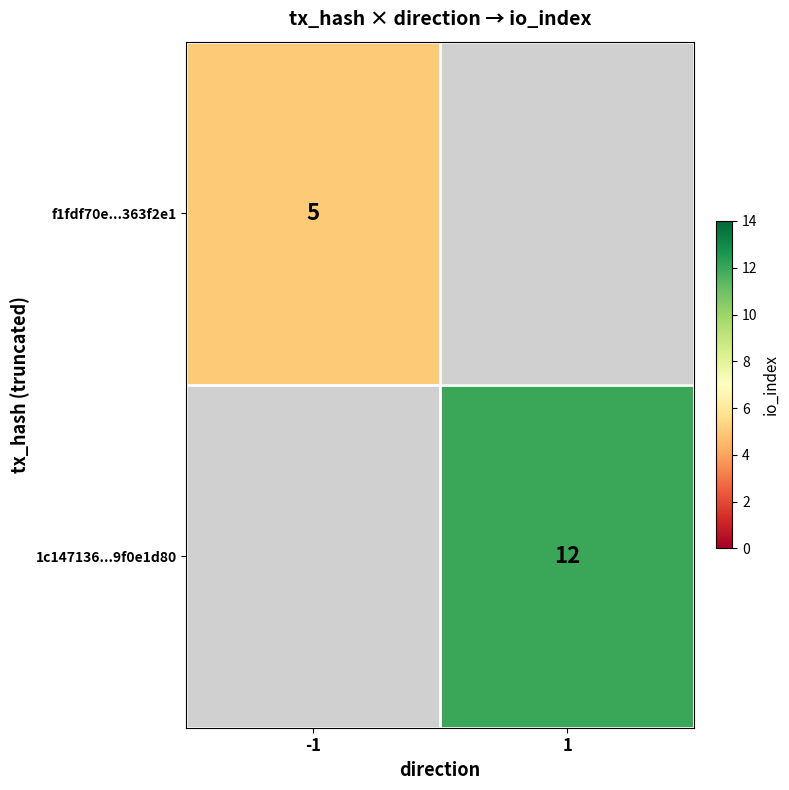

How many distinct data groups are displayed?

2